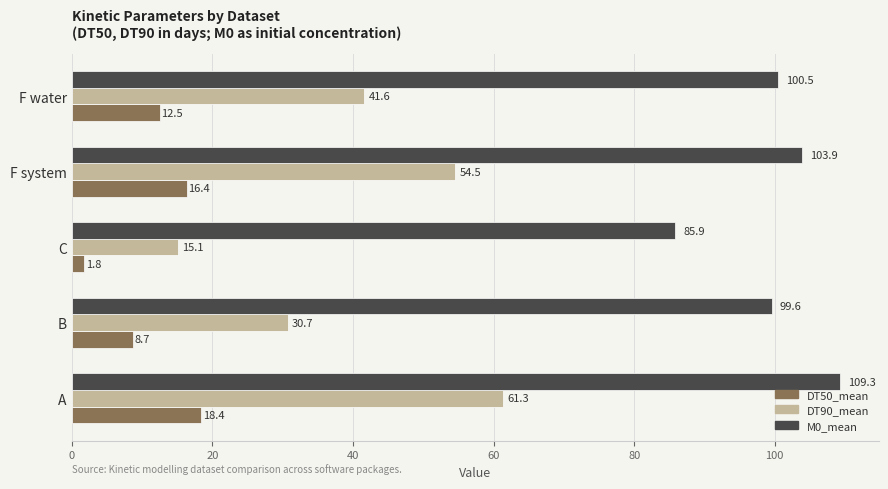

Which series has the largest range (max minus min)?

DT90_mean